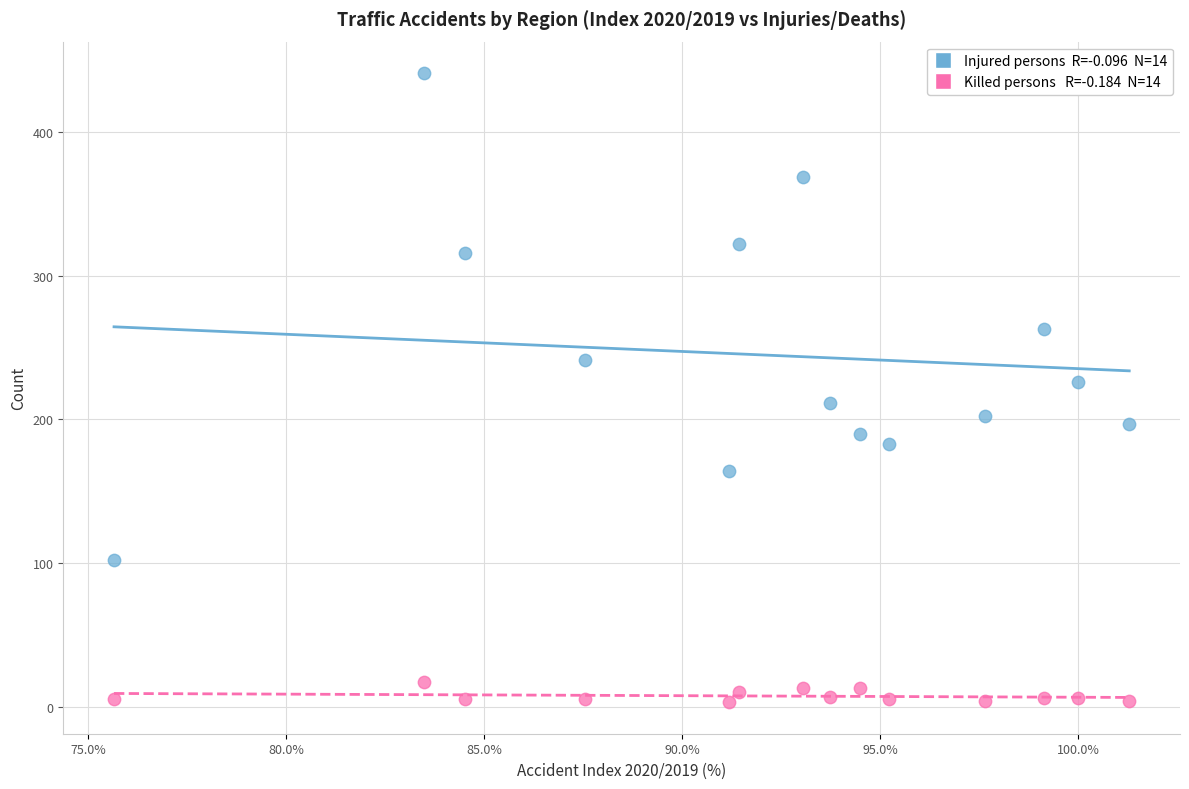

Across all data points, what is the range of Y values (max minus min)?

438